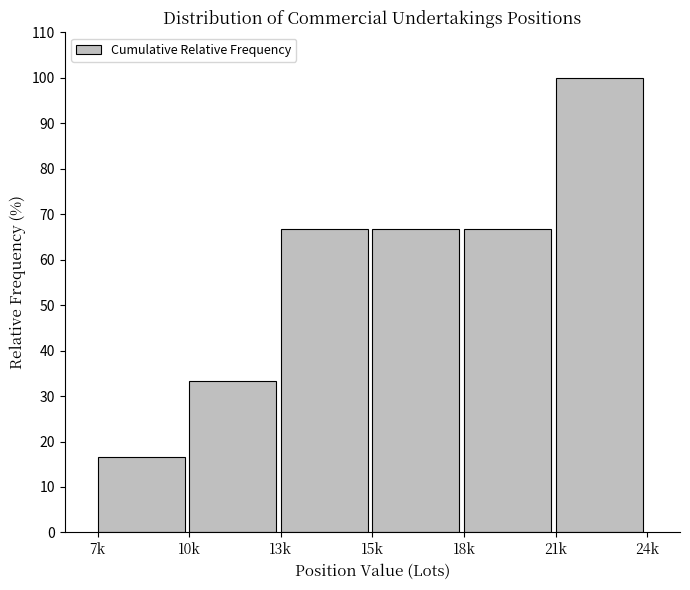

Reading left to right, extract all data points from this chart.

16.7	33.3	66.7	66.7	66.7	100.0